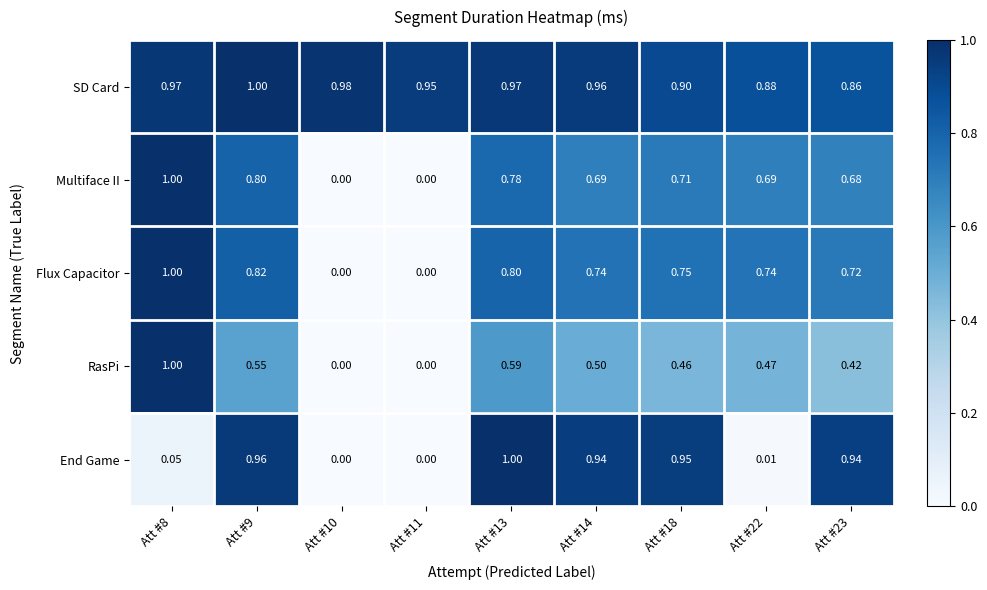

At Att #14, list the series in order from smallest to largest.

RasPi, Multiface II, Flux Capacitor, End Game, SD Card